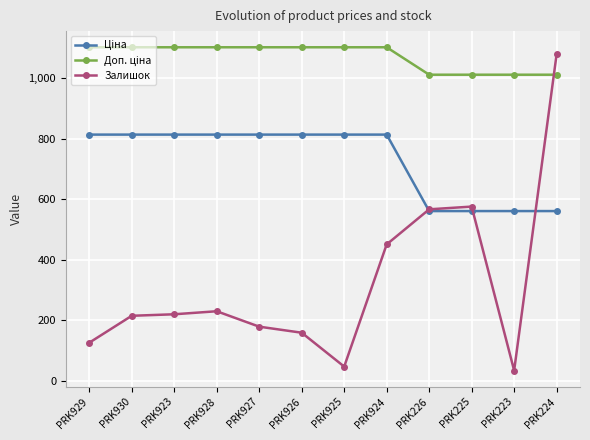

The Залишок series shows 70.0 at PRK927. True or false?

False